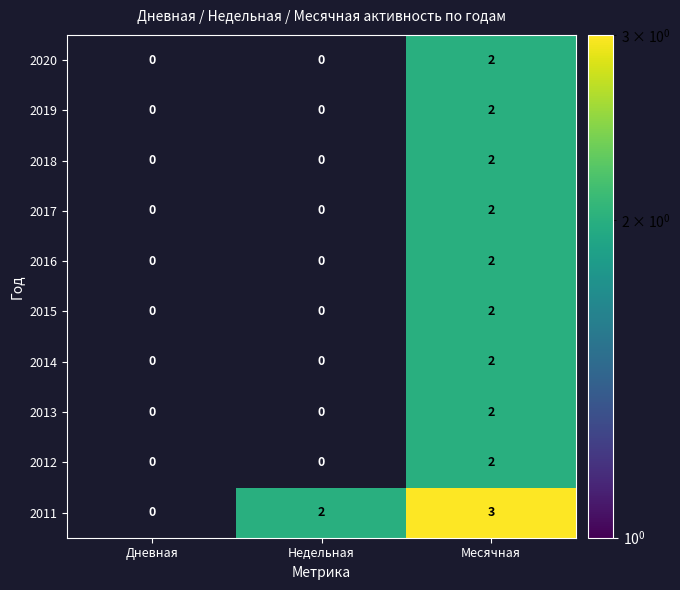

At which category does the chart reach its peak across all series?

Месячная